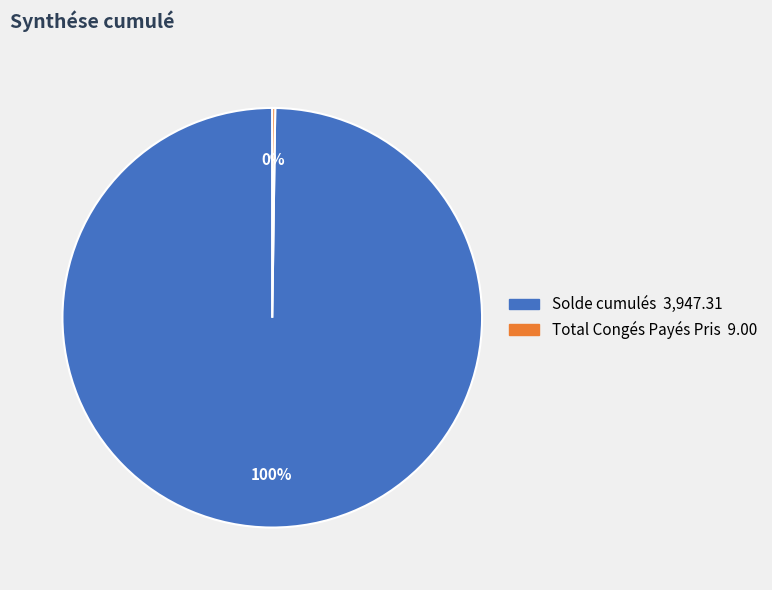

Which category has the biggest portion of the pie?

Solde cumulés